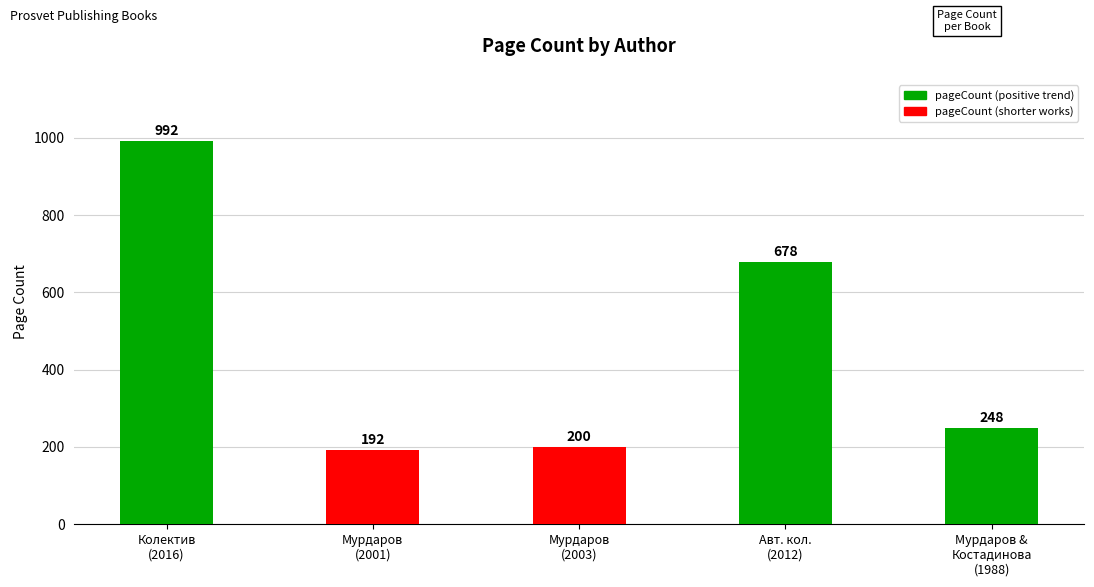

Read the value at Колектив
(2016).

992